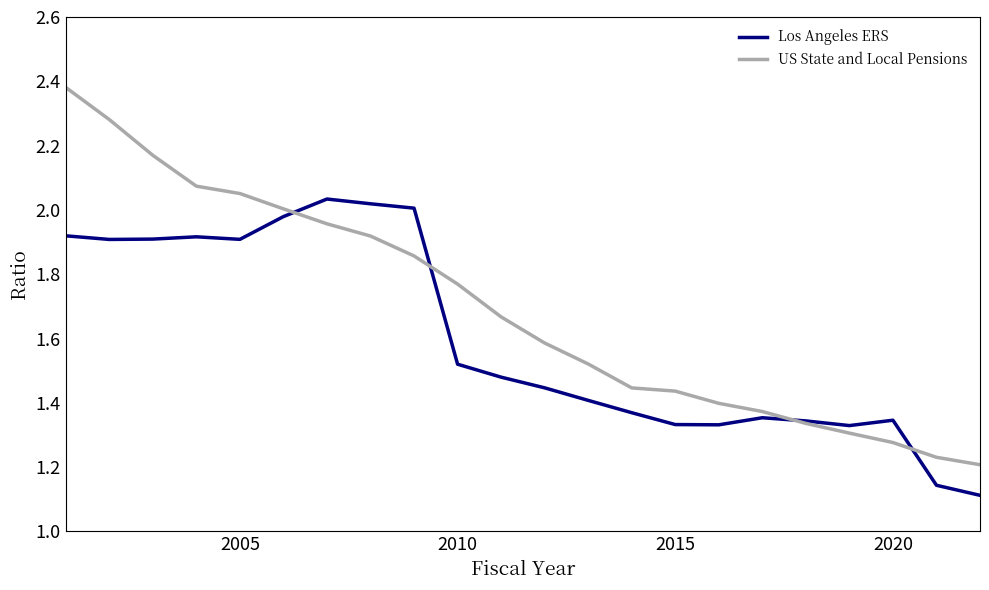

Which series has the widest spread of values?

US State and Local Pensions